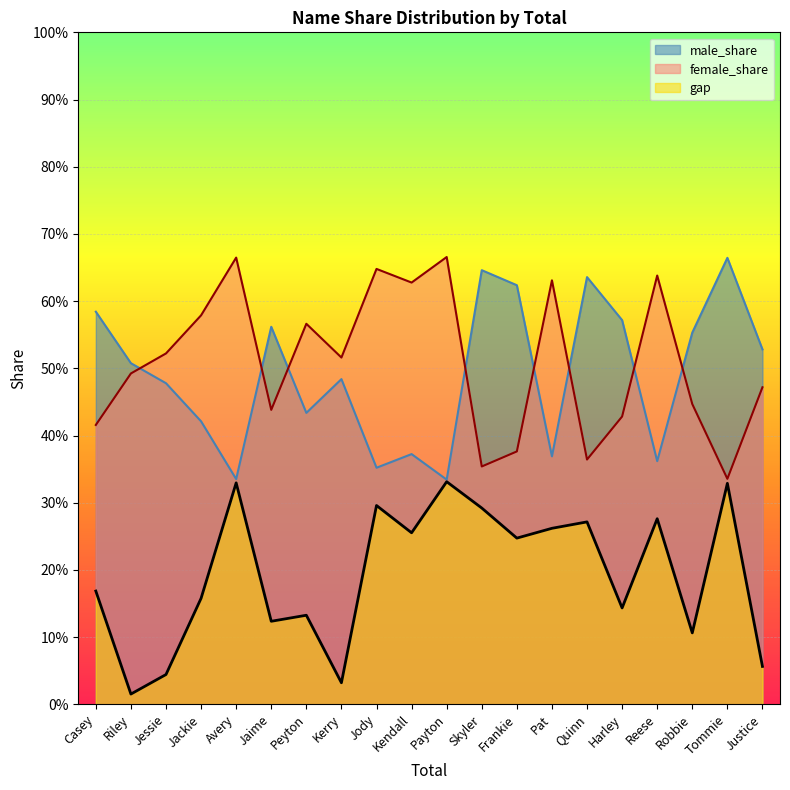

At which label does female_share reach its peak?

Payton